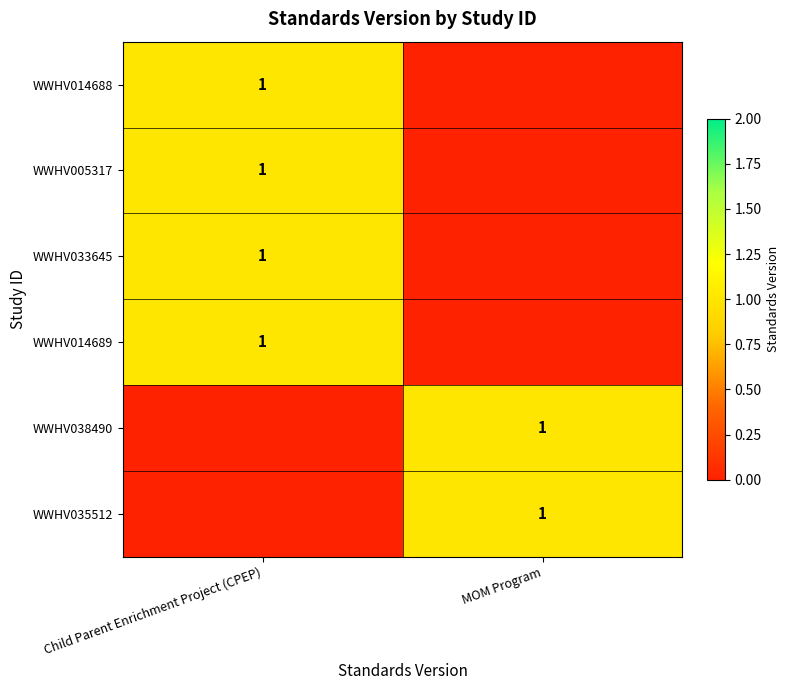

Is it true that WWHV014689 equals 1 at Child Parent Enrichment Project (CPEP)?

True